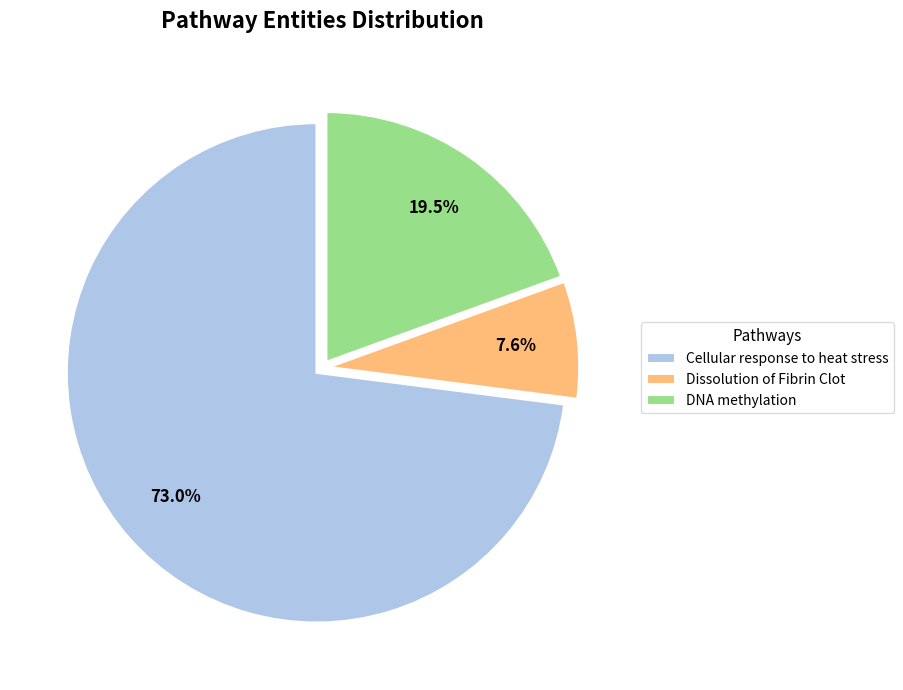

What is the ratio of the value at Dissolution of Fibrin Clot to the value at DNA methylation?

0.4